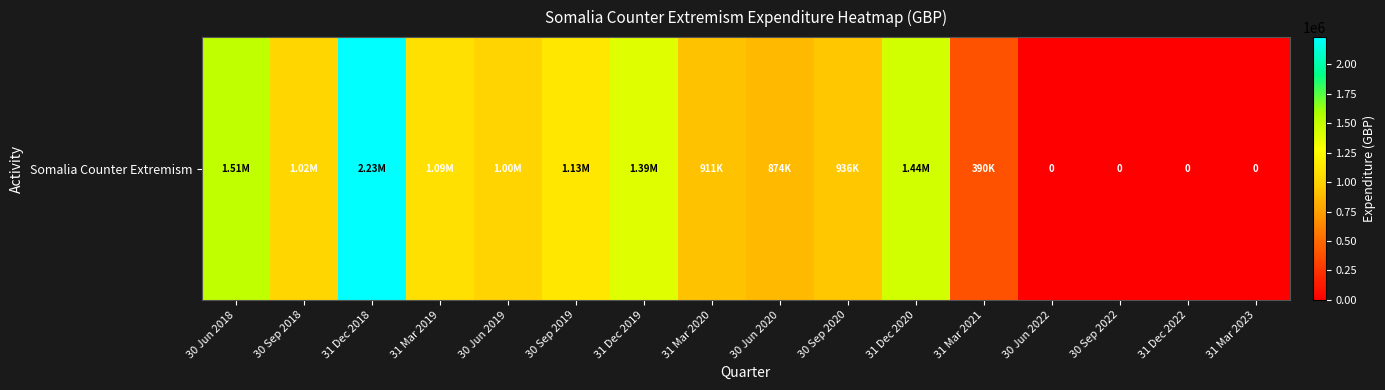

What is the difference between the values at 30 Sep 2018 and 30 Jun 2022?

1020169.0